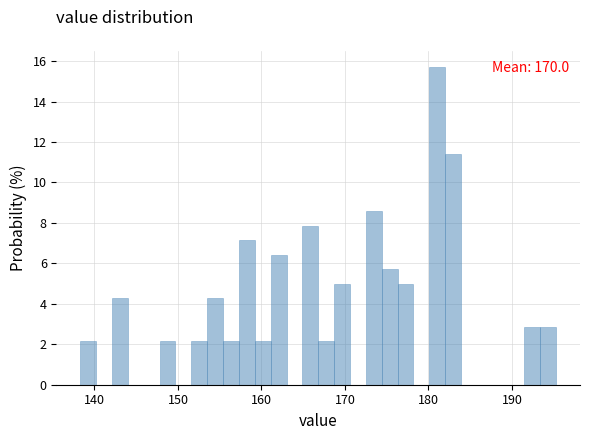

Around what value on the x-axis is the tallest bar? Give the approximate position of its centre, as read against the axis.

181